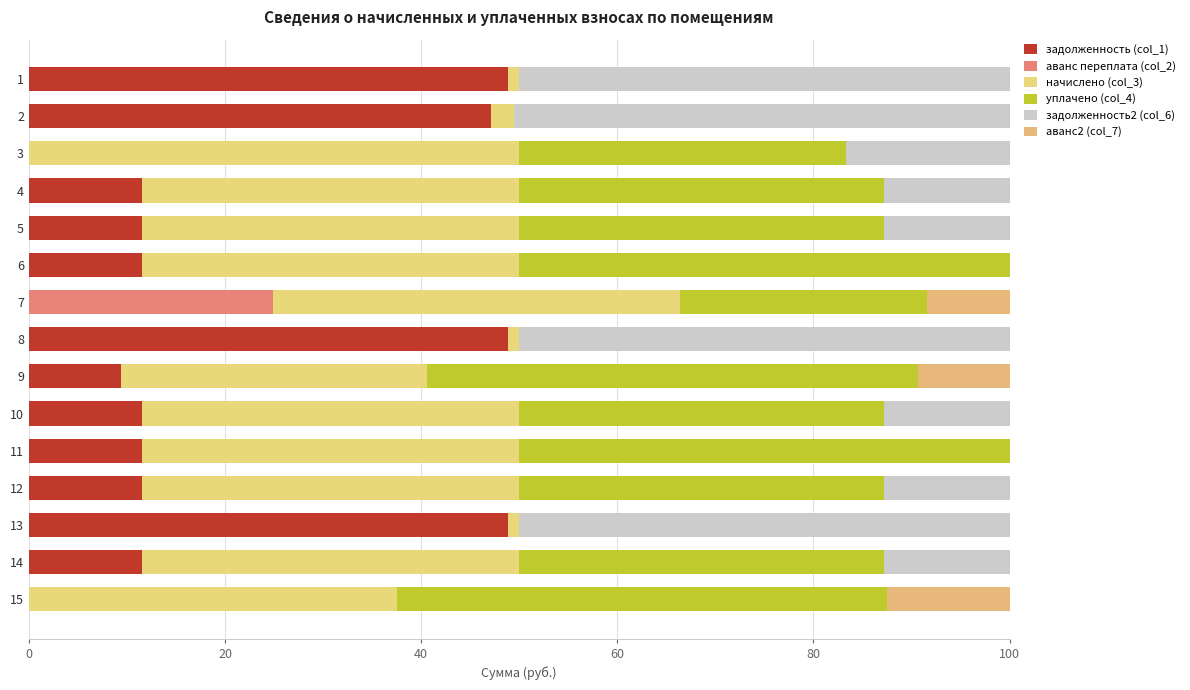

What is the total value across all series at 9?

100.0